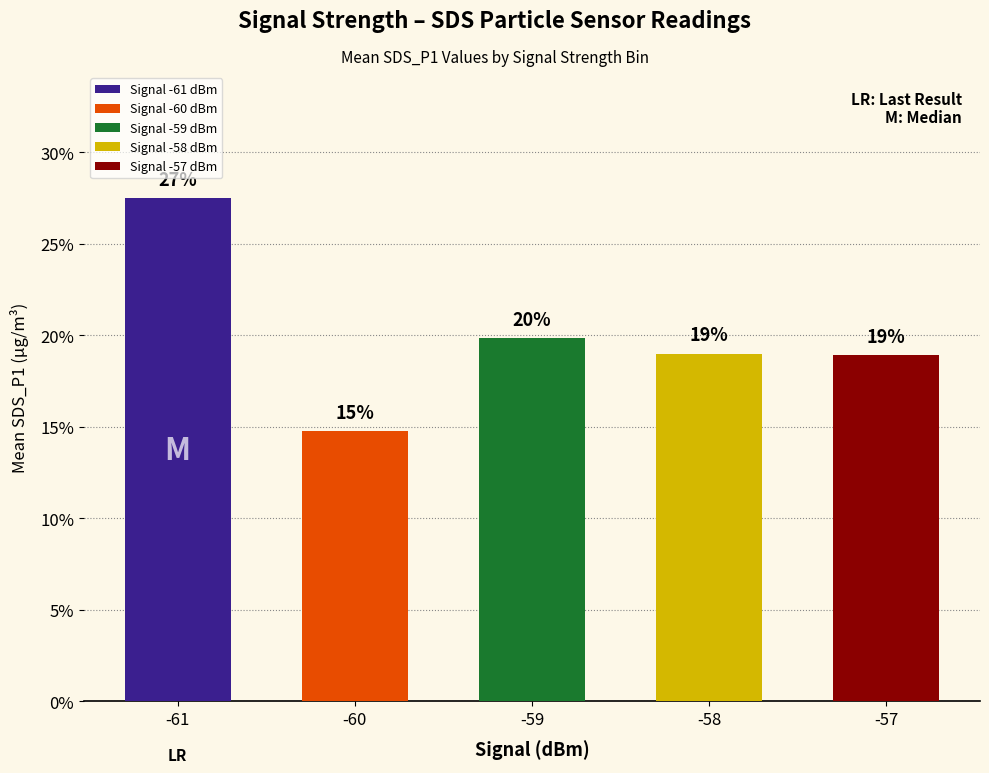

How many bars are there in total?

5